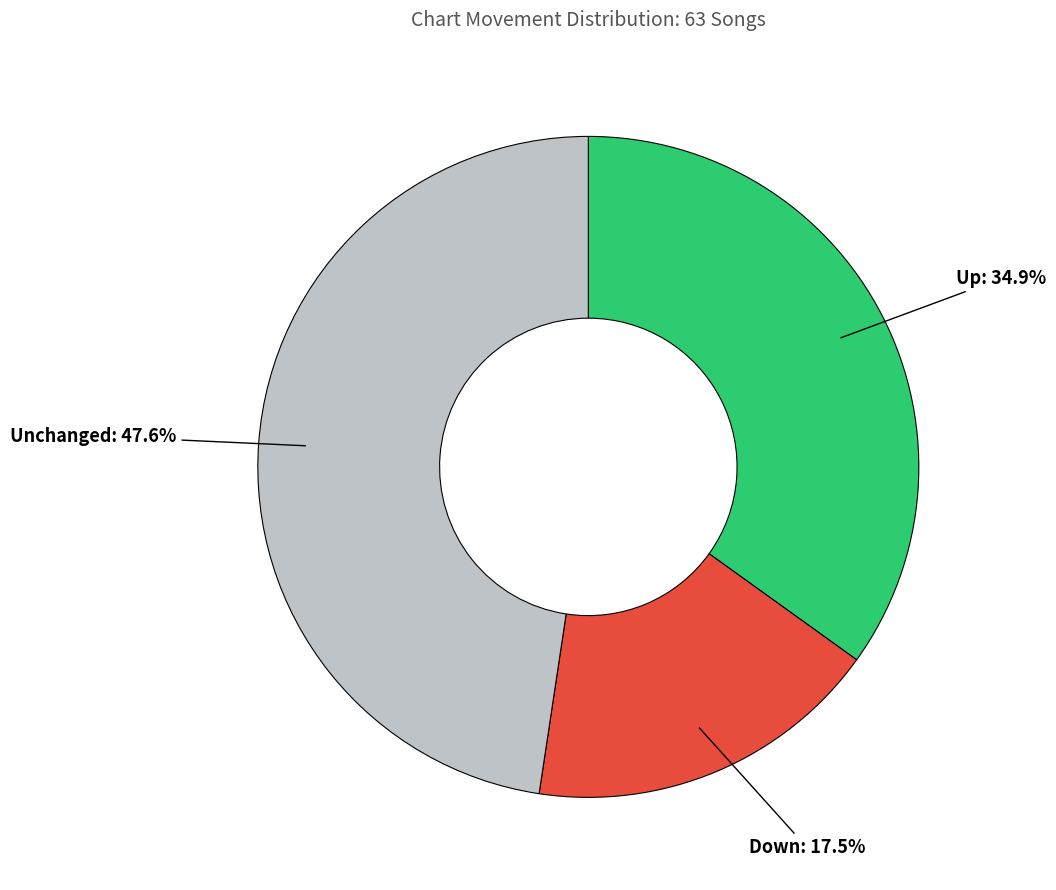

Is there a majority slice in this chart?

No